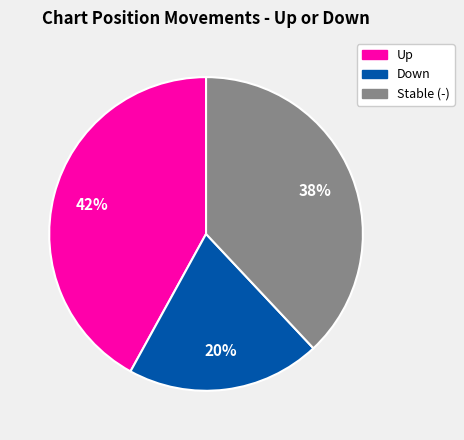

How many segments does this pie chart have?

3